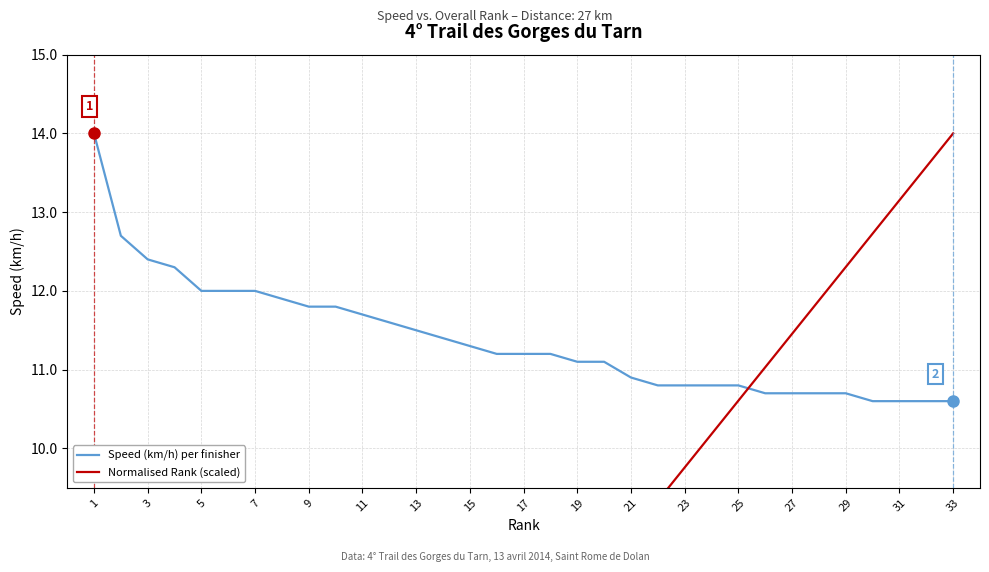

At which category does the chart reach its minimum across all series?

1